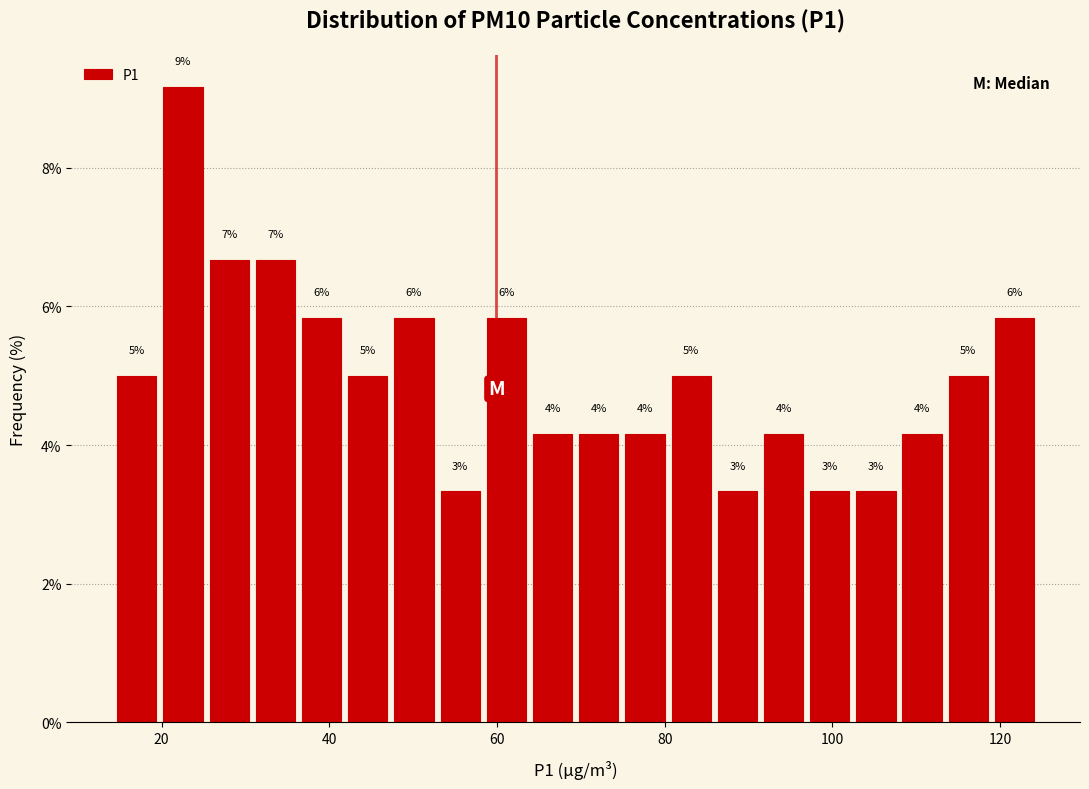

Around what value on the x-axis is the tallest bar? Give the approximate position of its centre, as read against the axis.

22